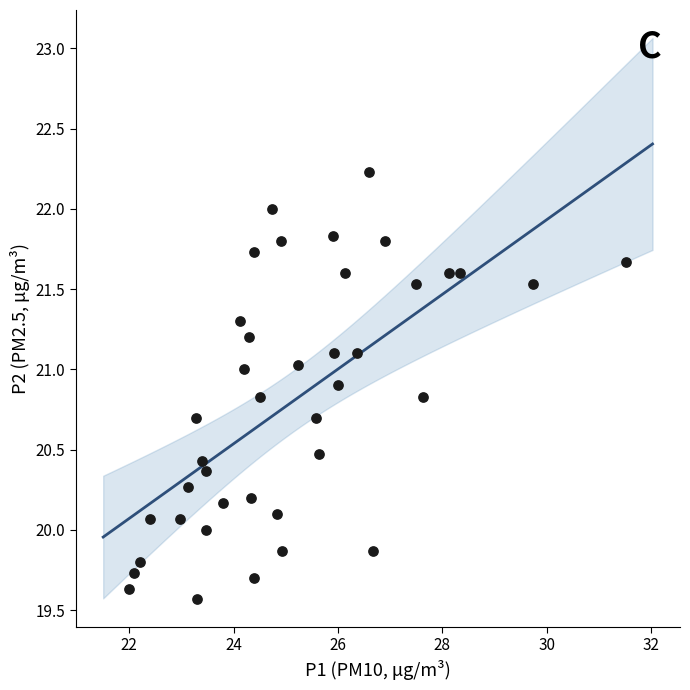

What is the range of X values (max minus min)?

9.5